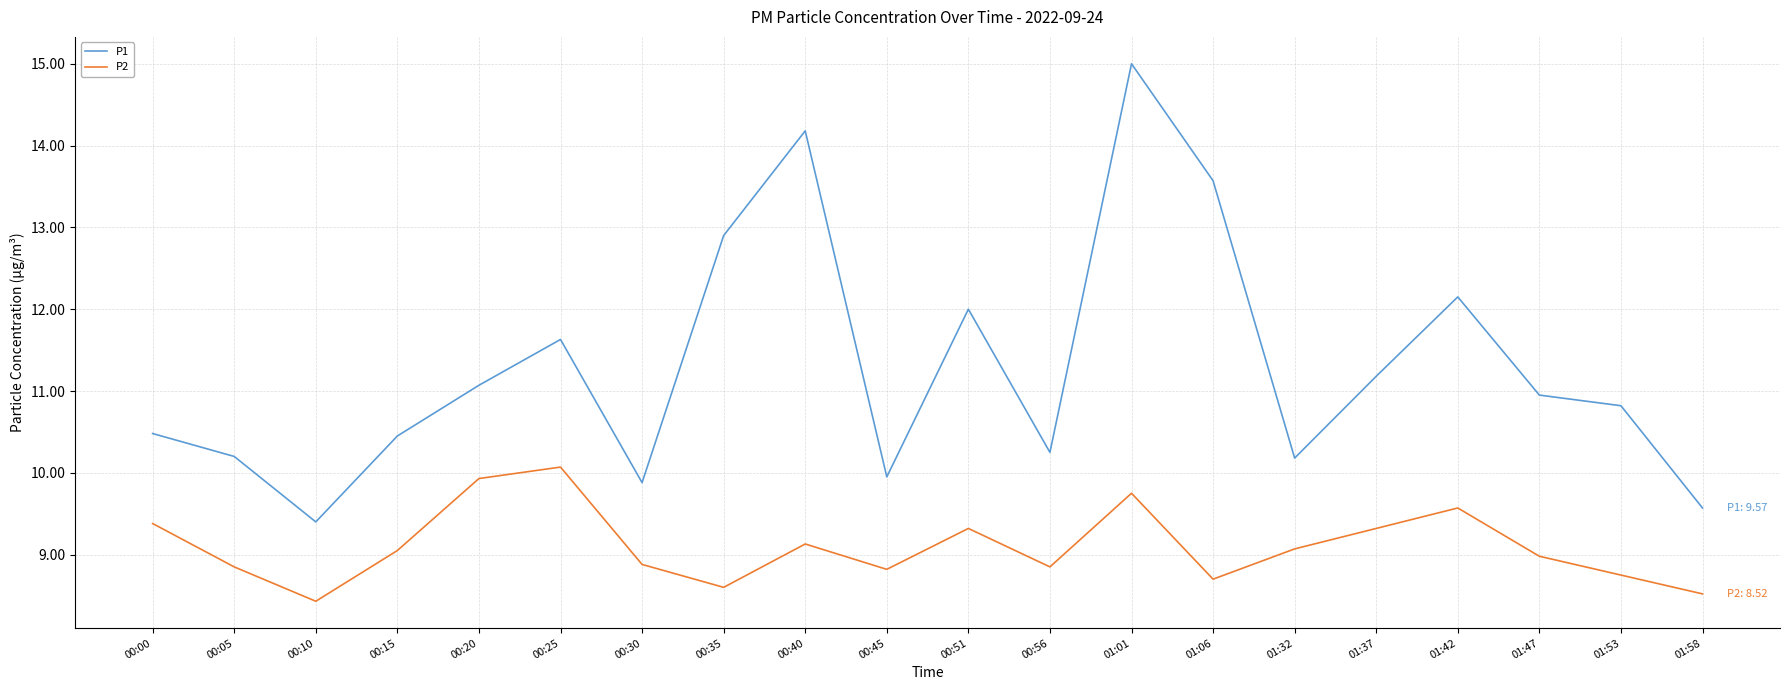

What is the spread (max minus min) of values at 00:30?

1.0